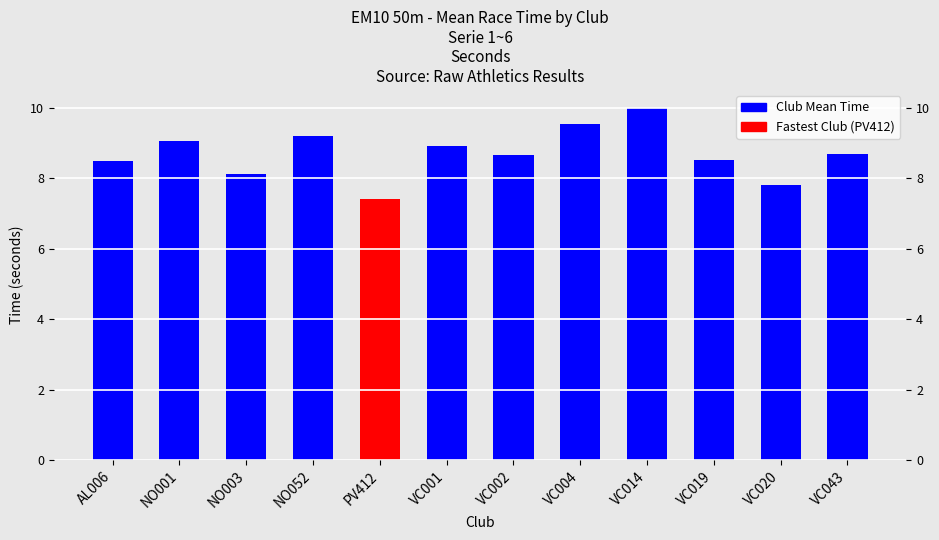

Approximately how many times larger is the value at VC014 compared to VC019?

1.2